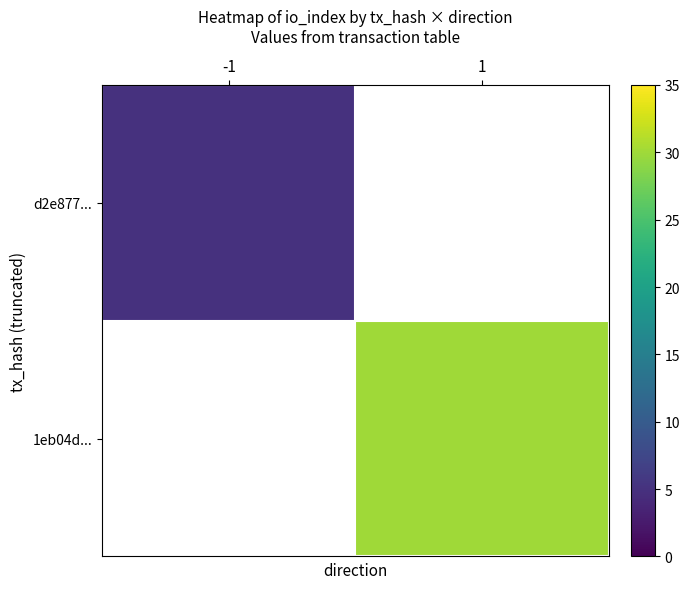

Between -1 and 1, which is larger?

1